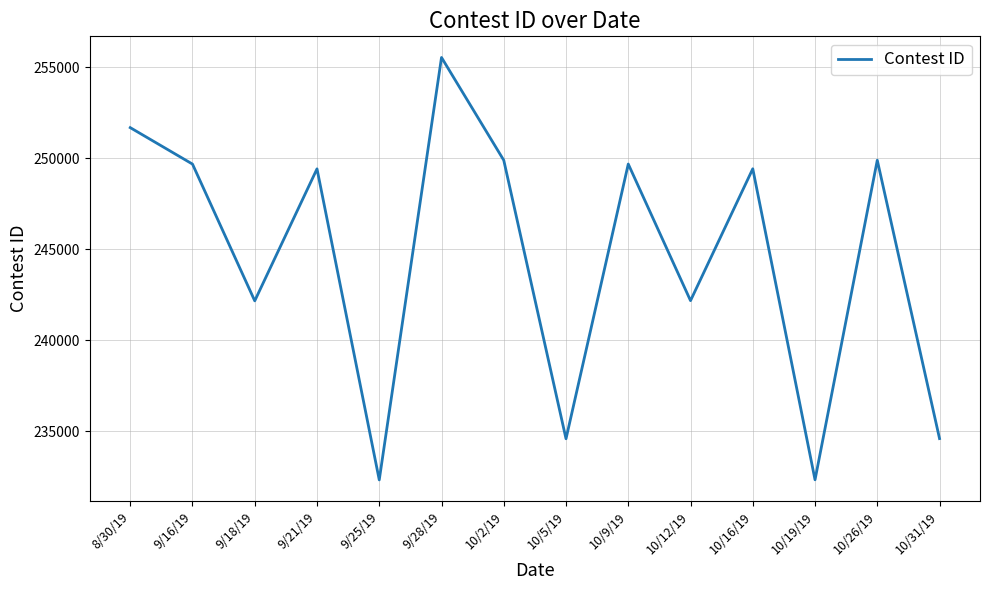

Is it true that the value at 9/25/19 is 232314?

True